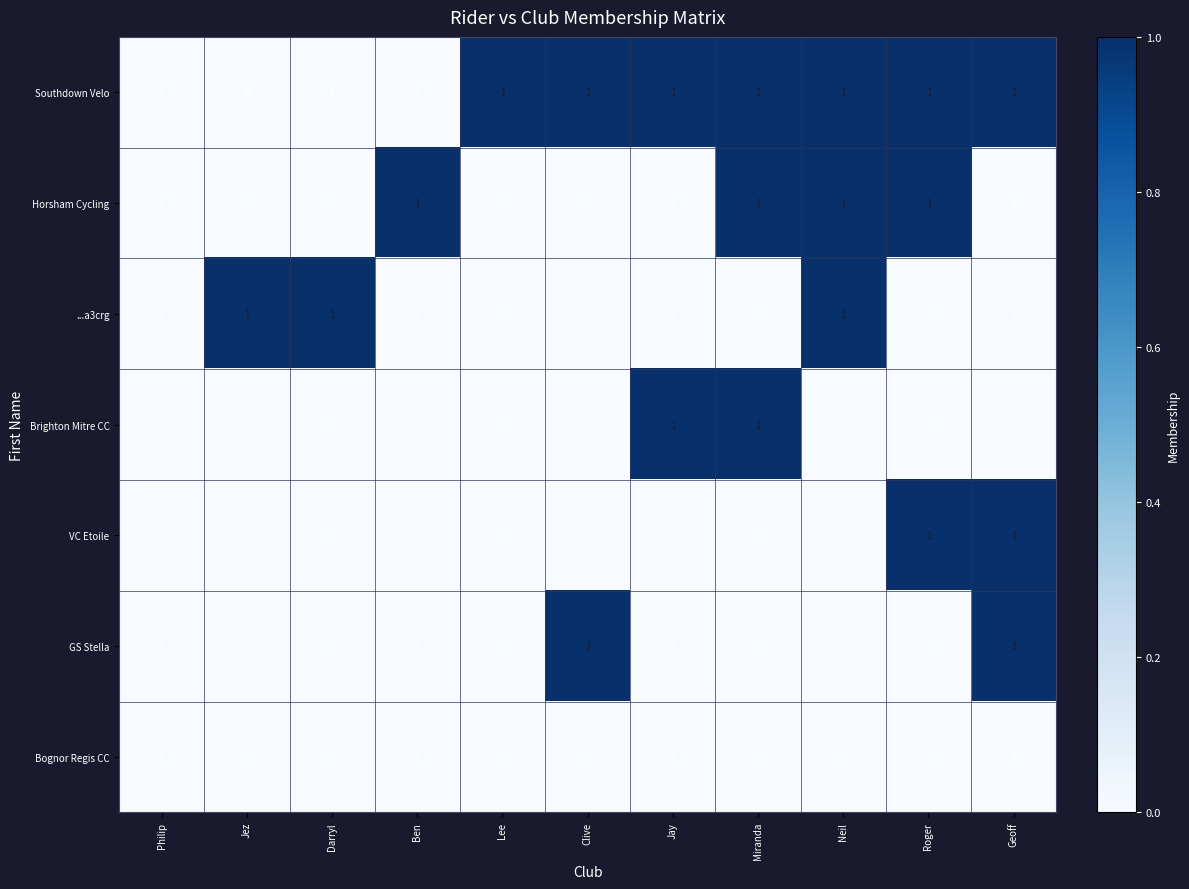

Which series has the largest total across all categories?

Southdown Velo